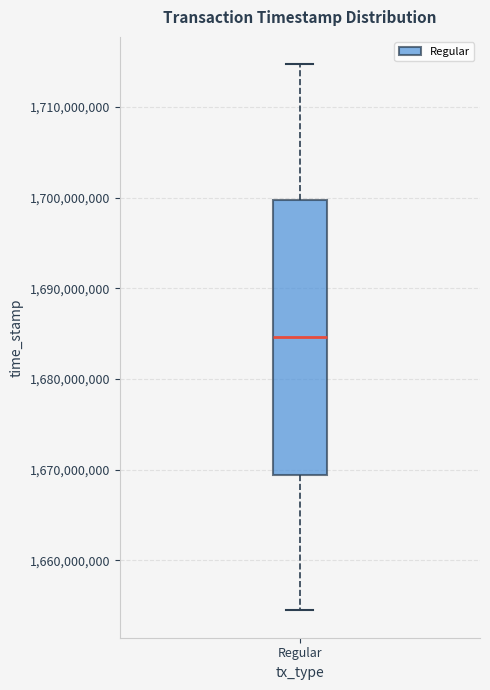

Read this box plot against the y-axis: the position of the median line, the range covered by the box, and the ends of both whiskers. The values are not printed on the chart, so give them approximately, as read against the axis.

median 1685000000, box 1669000000 to 1700000000, whiskers 1654000000 to 1715000000